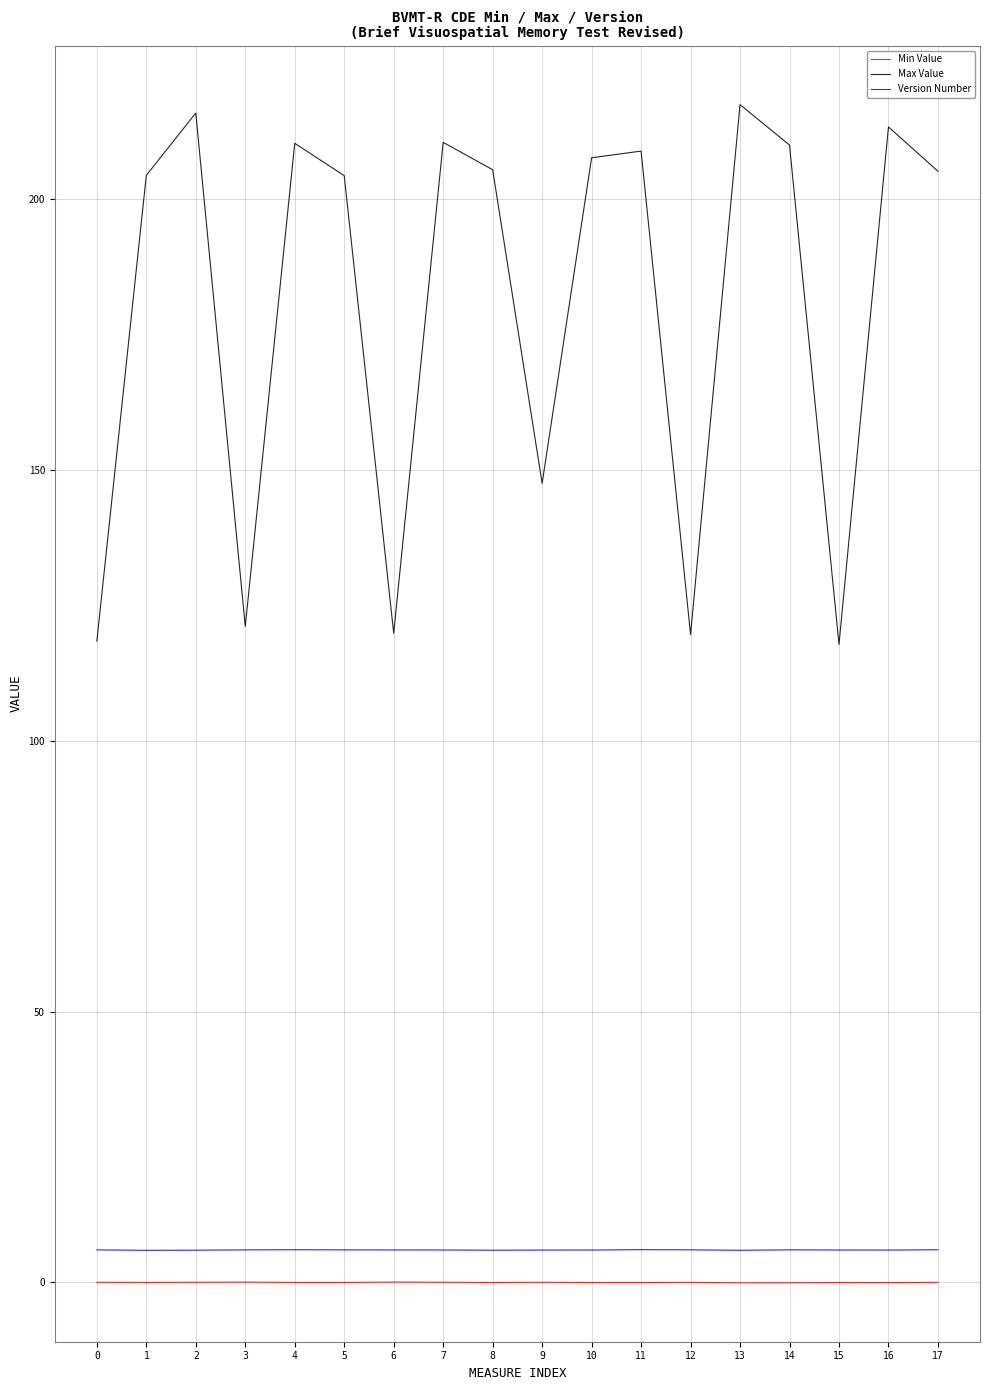

What are all the series names shown in the legend?

Min Value, Max Value, Version Number